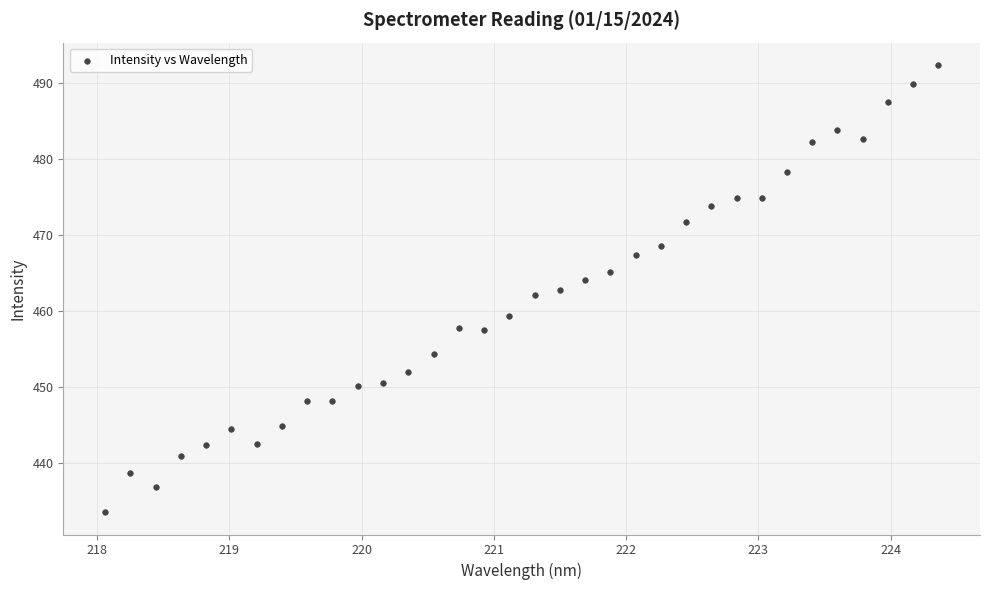

What is the range of X values (max minus min)?

6.3